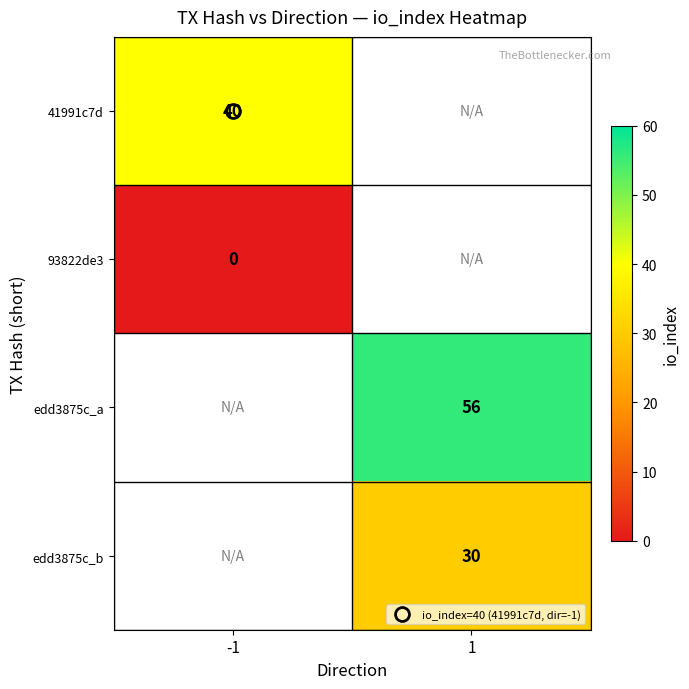

How many distinct data groups are displayed?

4